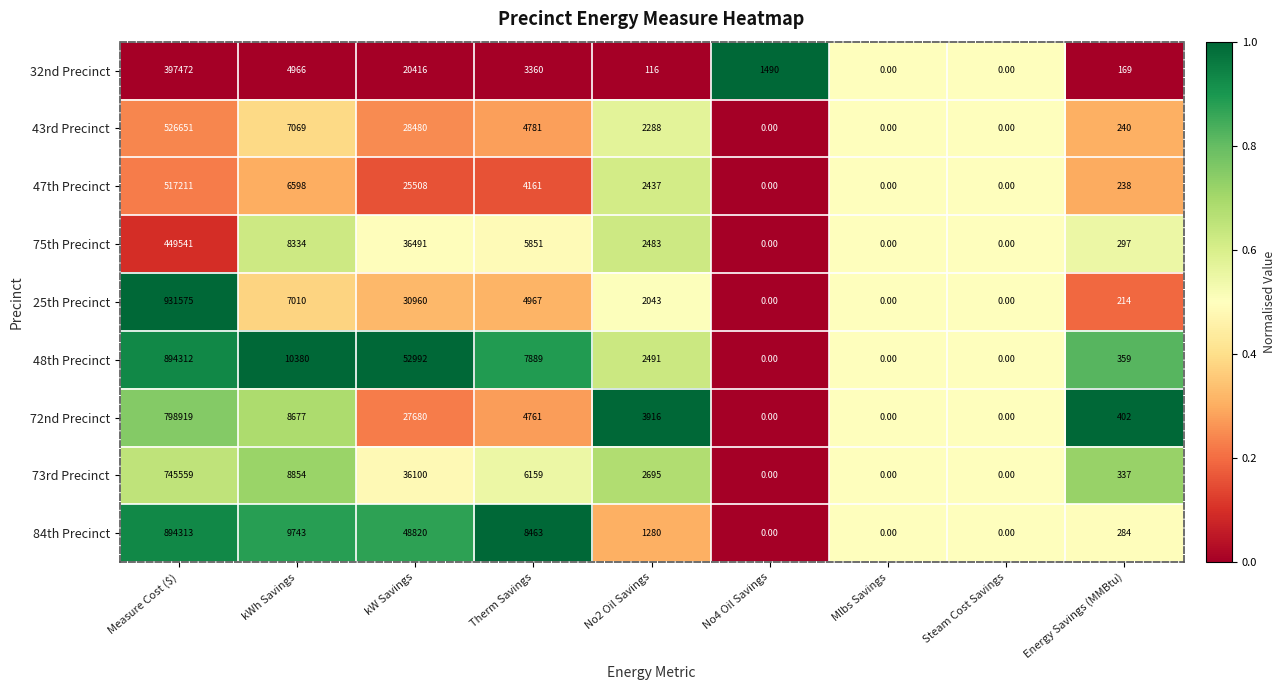

Between No2 Oil Savings and No4 Oil Savings, which series saw the biggest shift?

72nd Precinct